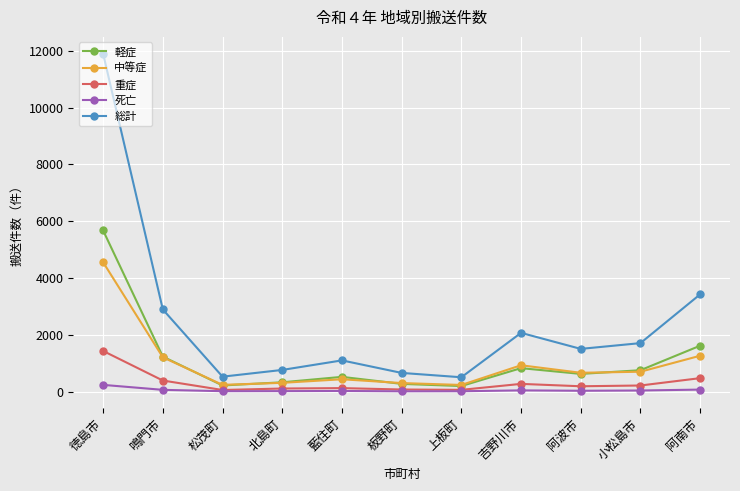

Is the value of 中等症 at 藍住町 greater than the value of 重症 at 北島町?

Yes